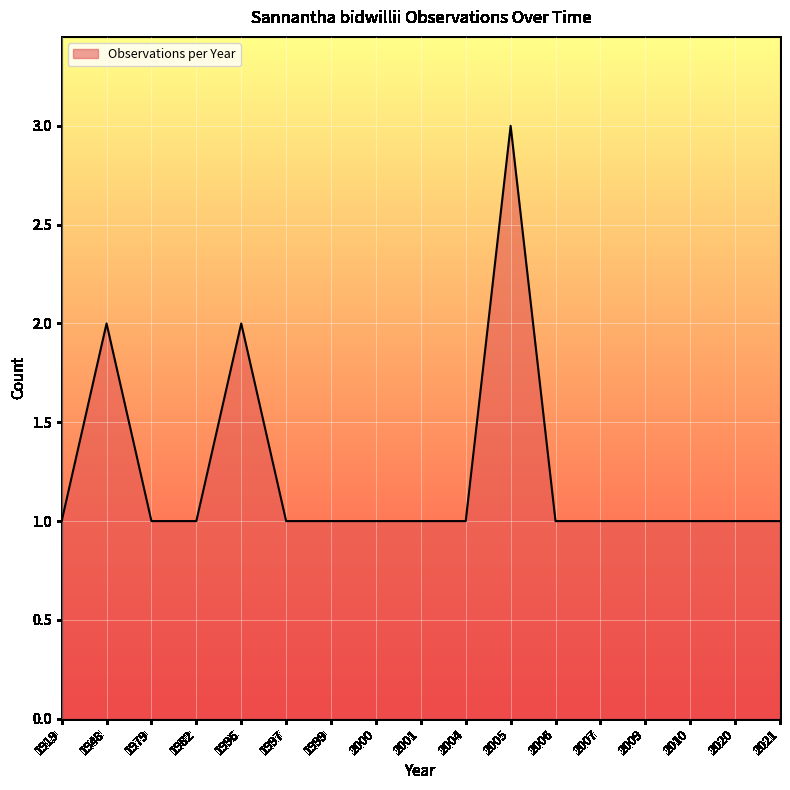

Reading left to right, transcribe all the data shown in this chart.

1919=1	1948=2	1979=1	1982=1	1996=2	1997=1	1999=1	2000=1	2001=1	2004=1	2005=3	2006=1	2007=1	2009=1	2010=1	2020=1	2021=1